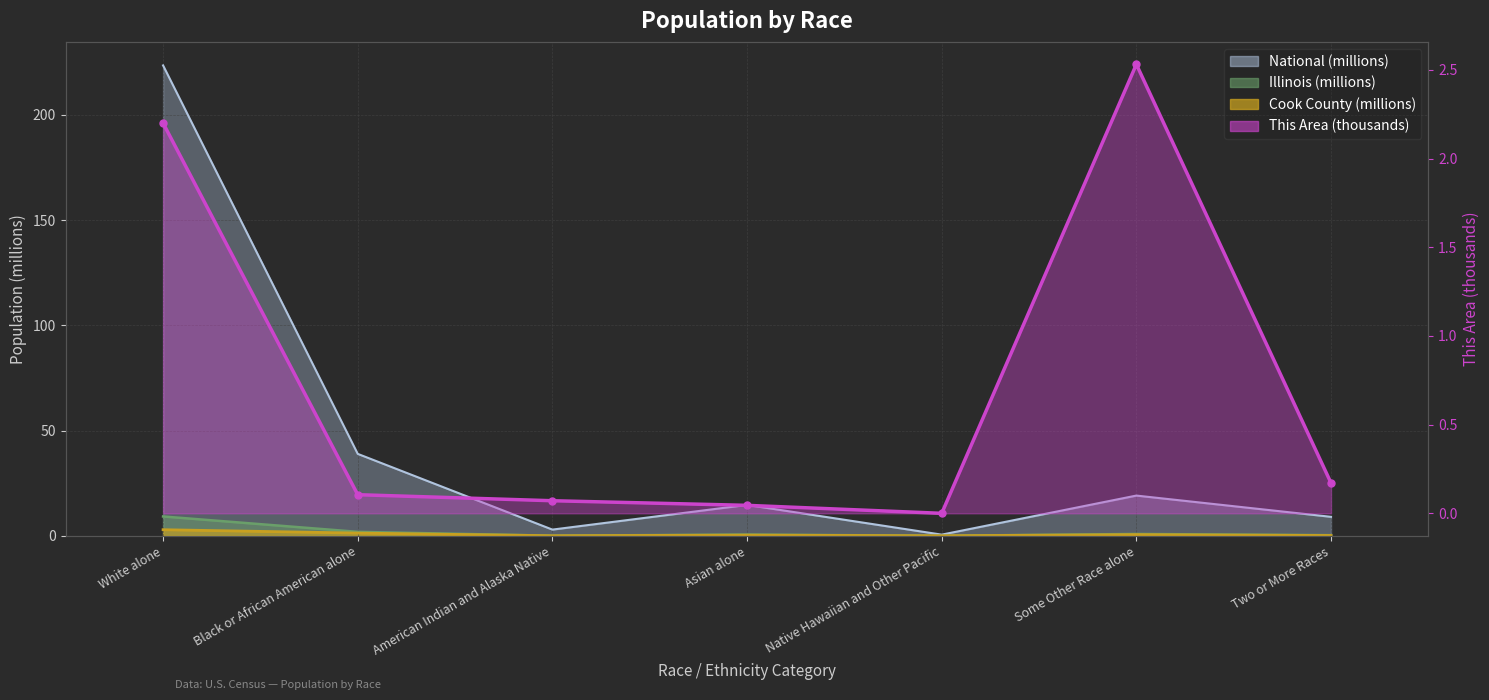

Reading left to right, what are all the values shown in this chart?

2.2	0.1	0.1	0.0	0.0	2.5	0.2